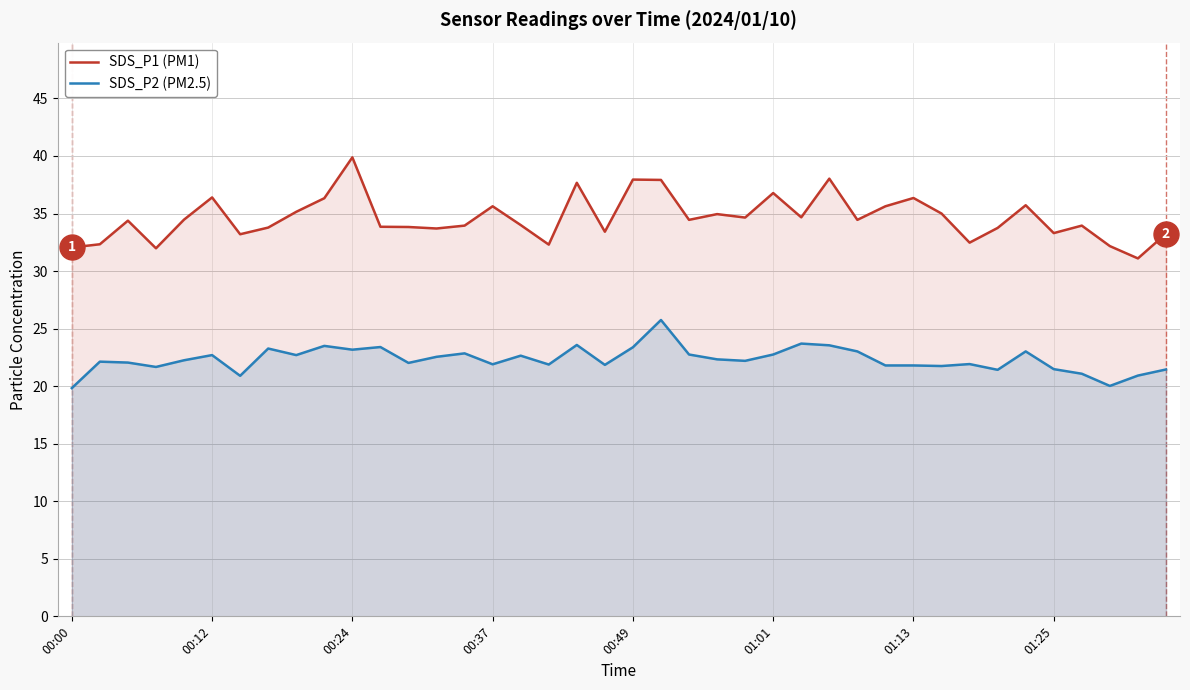

What are all the series names shown in the legend?

SDS_P1 (PM1), SDS_P2 (PM2.5)